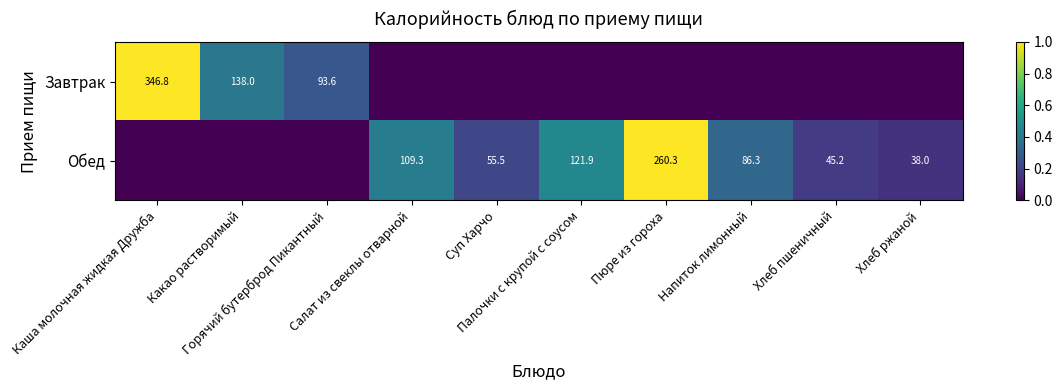

At which label does Обед reach its peak?

Пюре из гороха